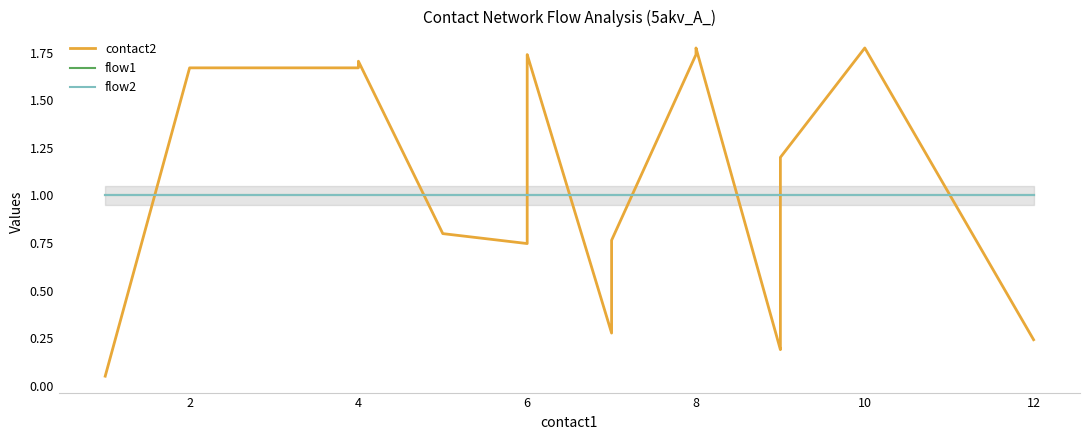

True or false: flow1 and flow2 cross at least once.

False